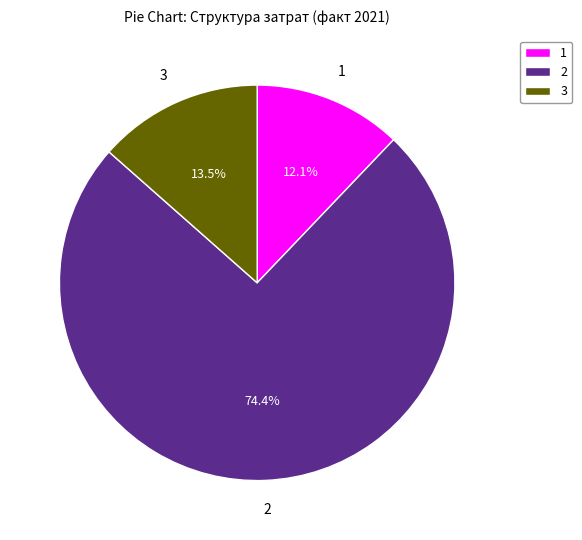

Rank the categories by value from lowest to highest.

1, 3, 2